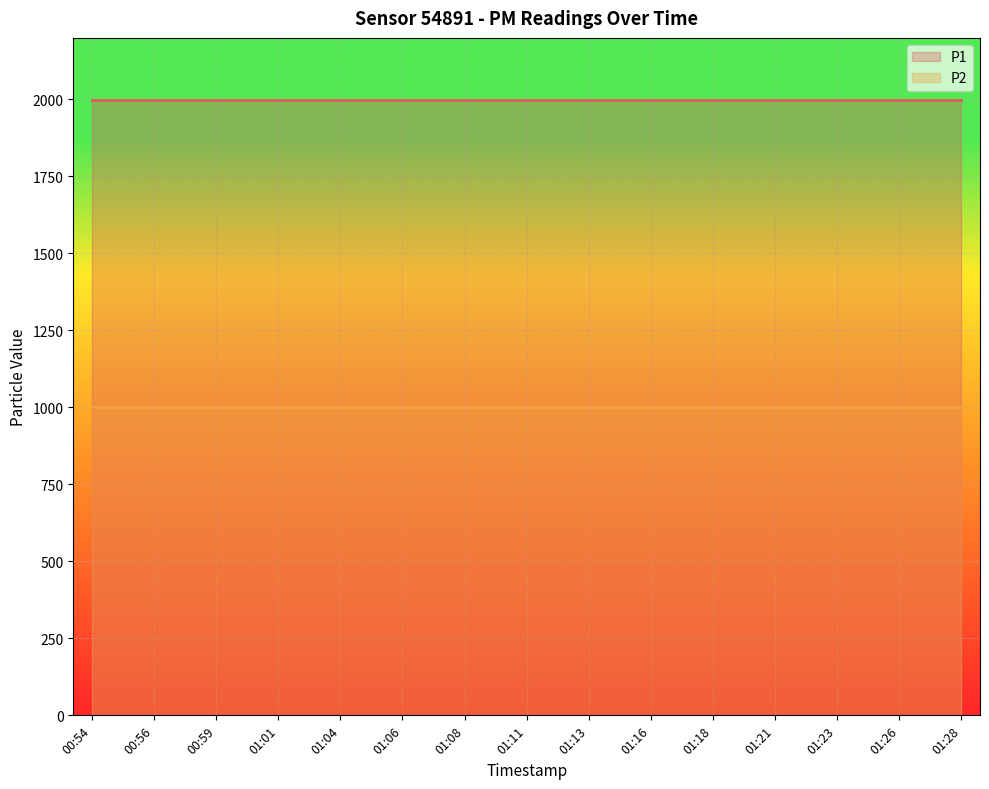

At which category is the sum across all series the highest?

00:54